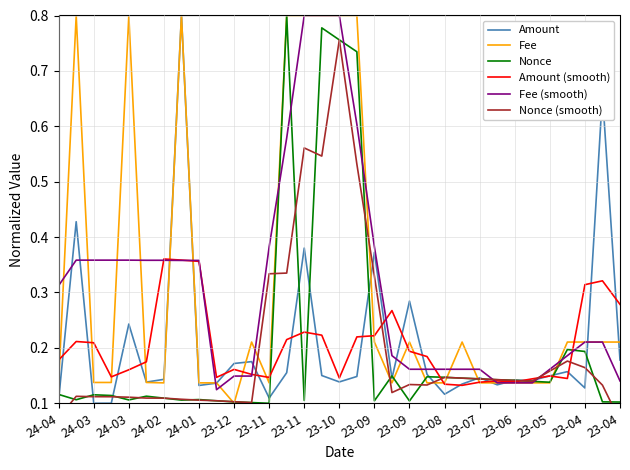

Where is the first local maximum for Nonce?

24-03